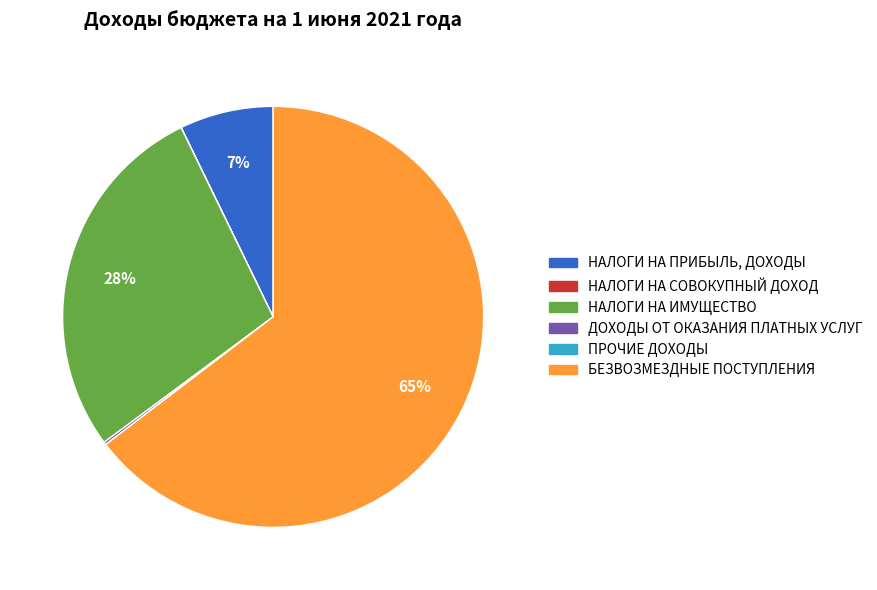

To the nearest percent, what is the difference between the largest and smallest slice percentages?

65%